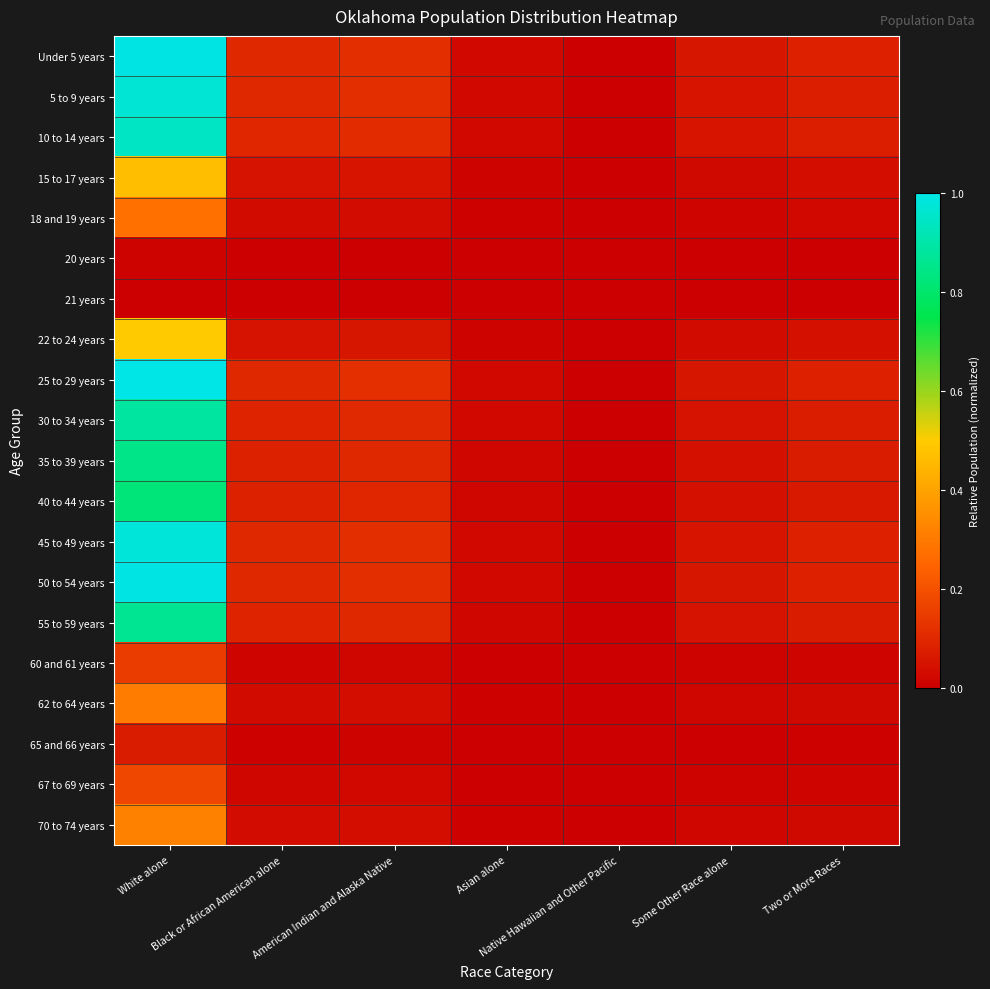

Reading left to right, what are all the values shown in this chart?

Under 5 years: White alone=1.0	Black or African American alone=0.1	American Indian and Alaska Native=0.1	Asian alone=0.0	Native Hawaiian and Other Pacific=0.0	Some Other Race alone=0.1	Two or More Races=0.1
5 to 9 years: White alone=1.0	Black or African American alone=0.1	American Indian and Alaska Native=0.1	Asian alone=0.0	Native Hawaiian and Other Pacific=0.0	Some Other Race alone=0.1	Two or More Races=0.1
10 to 14 years: White alone=0.9	Black or African American alone=0.1	American Indian and Alaska Native=0.1	Asian alone=0.0	Native Hawaiian and Other Pacific=0.0	Some Other Race alone=0.1	Two or More Races=0.1
15 to 17 years: White alone=0.5	Black or African American alone=0.0	American Indian and Alaska Native=0.1	Asian alone=0.0	Native Hawaiian and Other Pacific=0.0	Some Other Race alone=0.0	Two or More Races=0.0
18 and 19 years: White alone=0.3	Black or African American alone=0.0	American Indian and Alaska Native=0.0	Asian alone=0.0	Native Hawaiian and Other Pacific=0.0	Some Other Race alone=0.0	Two or More Races=0.0
20 years: White alone=0.0	Black or African American alone=0.0	American Indian and Alaska Native=0.0	Asian alone=0.0	Native Hawaiian and Other Pacific=0.0	Some Other Race alone=0.0	Two or More Races=0.0
21 years: White alone=0.0	Black or African American alone=0.0	American Indian and Alaska Native=0.0	Asian alone=0.0	Native Hawaiian and Other Pacific=0.0	Some Other Race alone=0.0	Two or More Races=0.0
22 to 24 years: White alone=0.5	Black or African American alone=0.1	American Indian and Alaska Native=0.1	Asian alone=0.0	Native Hawaiian and Other Pacific=0.0	Some Other Race alone=0.0	Two or More Races=0.0
25 to 29 years: White alone=1.0	Black or African American alone=0.1	American Indian and Alaska Native=0.1	Asian alone=0.0	Native Hawaiian and Other Pacific=0.0	Some Other Race alone=0.1	Two or More Races=0.1
30 to 34 years: White alone=0.9	Black or African American alone=0.1	American Indian and Alaska Native=0.1	Asian alone=0.0	Native Hawaiian and Other Pacific=0.0	Some Other Race alone=0.0	Two or More Races=0.1
35 to 39 years: White alone=0.8	Black or African American alone=0.1	American Indian and Alaska Native=0.1	Asian alone=0.0	Native Hawaiian and Other Pacific=0.0	Some Other Race alone=0.0	Two or More Races=0.1
40 to 44 years: White alone=0.8	Black or African American alone=0.1	American Indian and Alaska Native=0.1	Asian alone=0.0	Native Hawaiian and Other Pacific=0.0	Some Other Race alone=0.0	Two or More Races=0.1
45 to 49 years: White alone=1.0	Black or African American alone=0.1	American Indian and Alaska Native=0.1	Asian alone=0.0	Native Hawaiian and Other Pacific=0.0	Some Other Race alone=0.1	Two or More Races=0.1
50 to 54 years: White alone=1.0	Black or African American alone=0.1	American Indian and Alaska Native=0.1	Asian alone=0.0	Native Hawaiian and Other Pacific=0.0	Some Other Race alone=0.1	Two or More Races=0.1
55 to 59 years: White alone=0.9	Black or African American alone=0.1	American Indian and Alaska Native=0.1	Asian alone=0.0	Native Hawaiian and Other Pacific=0.0	Some Other Race alone=0.0	Two or More Races=0.1
60 and 61 years: White alone=0.2	Black or African American alone=0.0	American Indian and Alaska Native=0.0	Asian alone=0.0	Native Hawaiian and Other Pacific=0.0	Some Other Race alone=0.0	Two or More Races=0.0
62 to 64 years: White alone=0.3	Black or African American alone=0.0	American Indian and Alaska Native=0.0	Asian alone=0.0	Native Hawaiian and Other Pacific=0.0	Some Other Race alone=0.0	Two or More Races=0.0
65 and 66 years: White alone=0.1	Black or African American alone=0.0	American Indian and Alaska Native=0.0	Asian alone=0.0	Native Hawaiian and Other Pacific=0.0	Some Other Race alone=0.0	Two or More Races=0.0
67 to 69 years: White alone=0.2	Black or African American alone=0.0	American Indian and Alaska Native=0.0	Asian alone=0.0	Native Hawaiian and Other Pacific=0.0	Some Other Race alone=0.0	Two or More Races=0.0
70 to 74 years: White alone=0.3	Black or African American alone=0.0	American Indian and Alaska Native=0.0	Asian alone=0.0	Native Hawaiian and Other Pacific=0.0	Some Other Race alone=0.0	Two or More Races=0.0